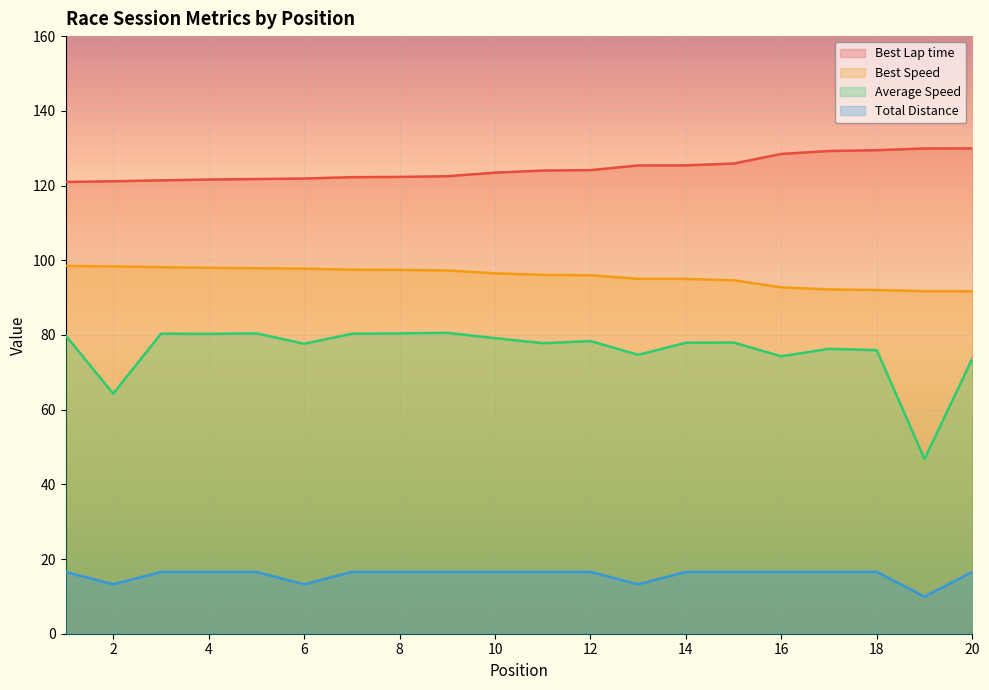

The Best Lap time series shows 211.3 at 16. True or false?

False